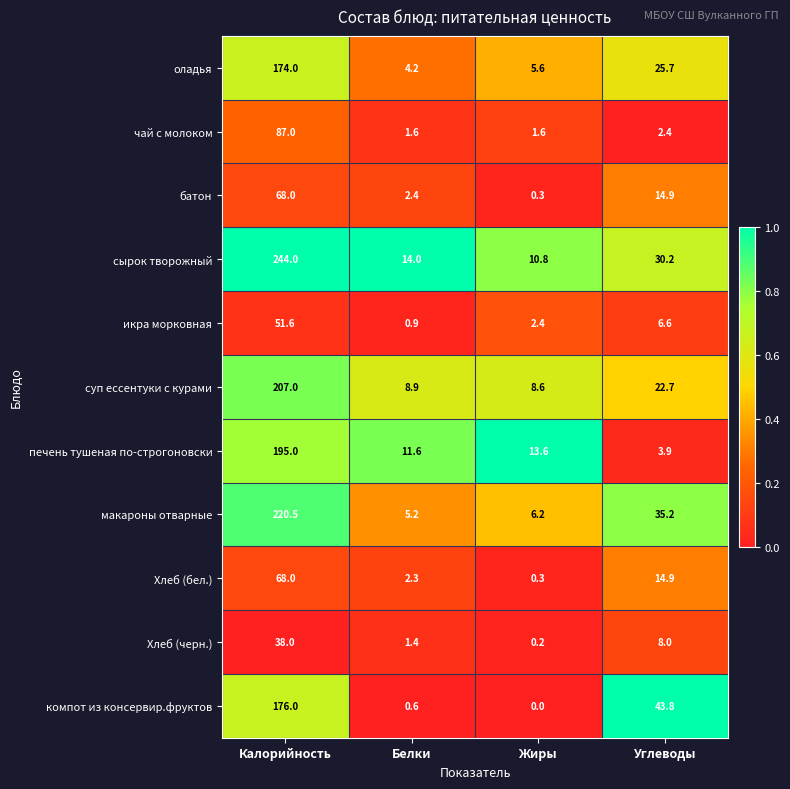

Is it true that Хлеб (бел.) equals 2.3 at Белки?

True